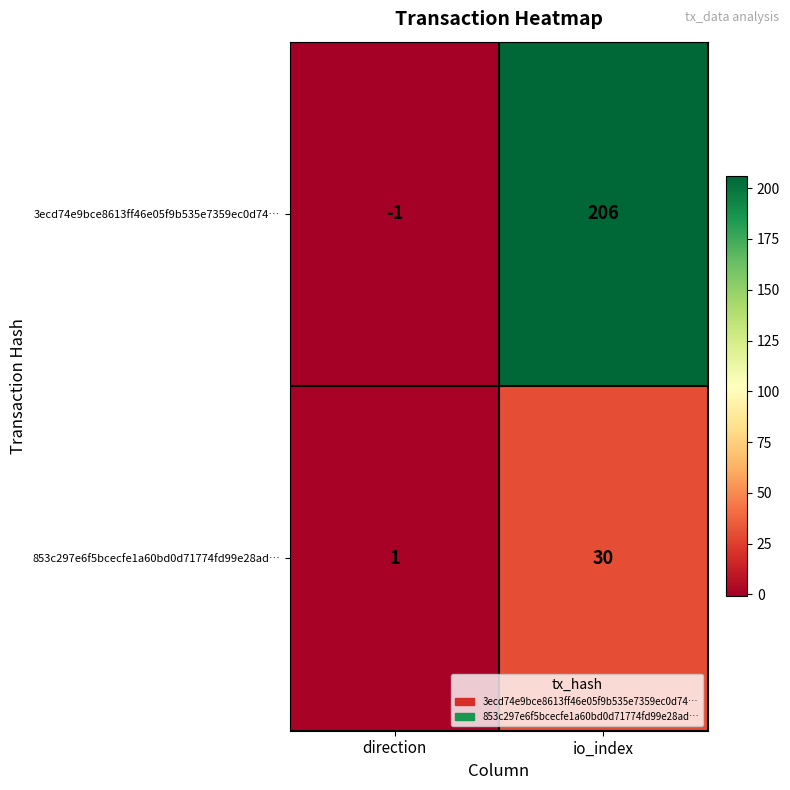

What is the average value of the 853c297e6f5bcecfe1a60bd0d71774fd99e28ad… series?

16